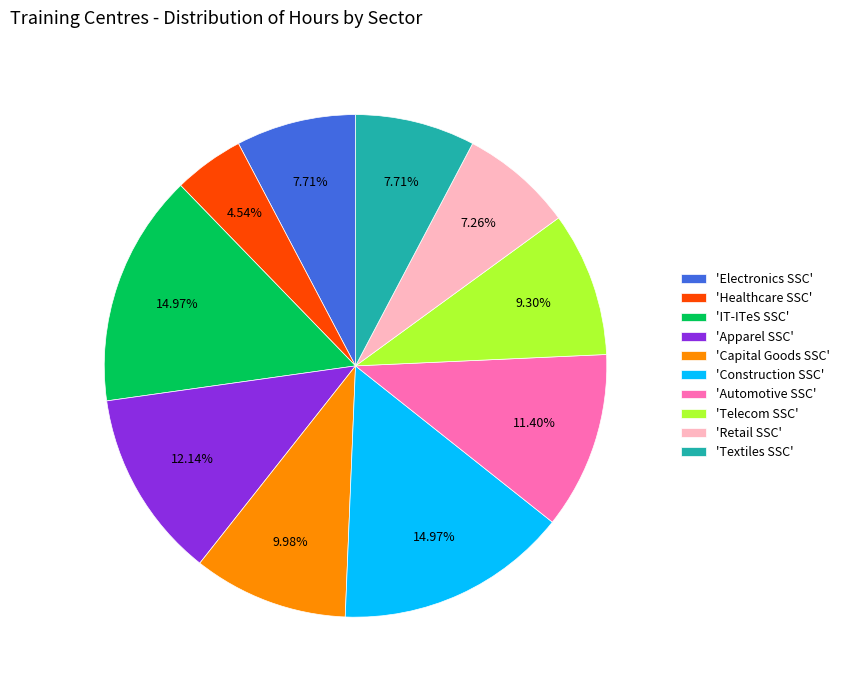

How many slices are in this pie chart?

10